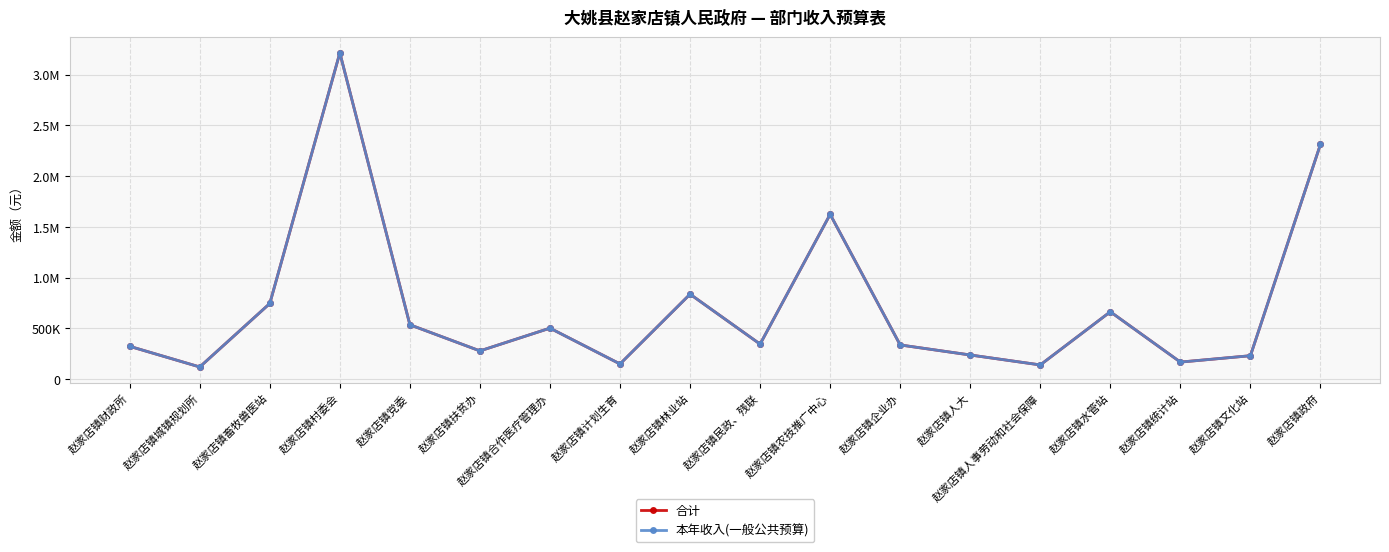

Does the chart have visible grid lines?

Yes